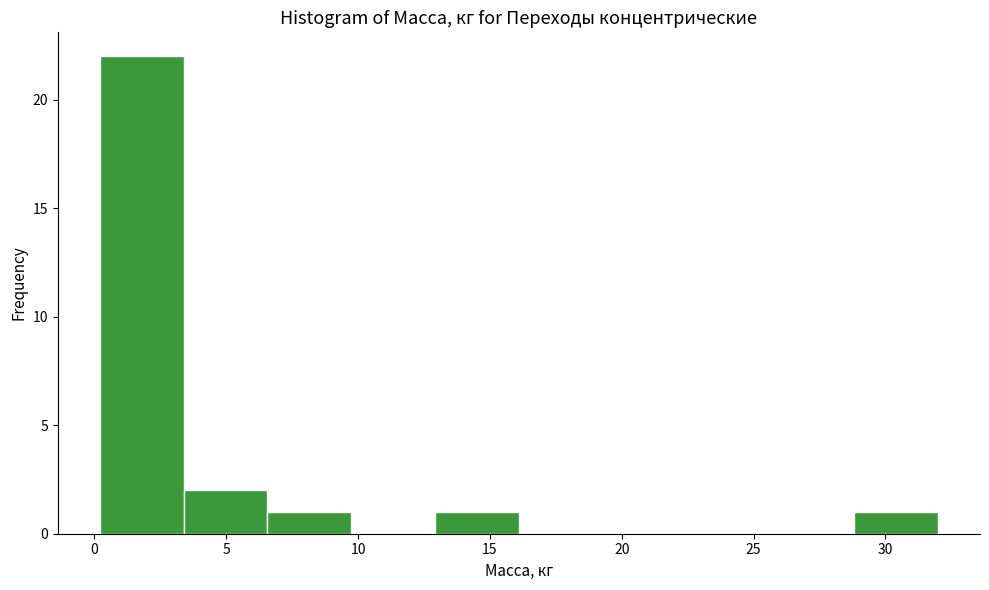

Which range on the x-axis has the tallest bar?

0.0 to 3.5